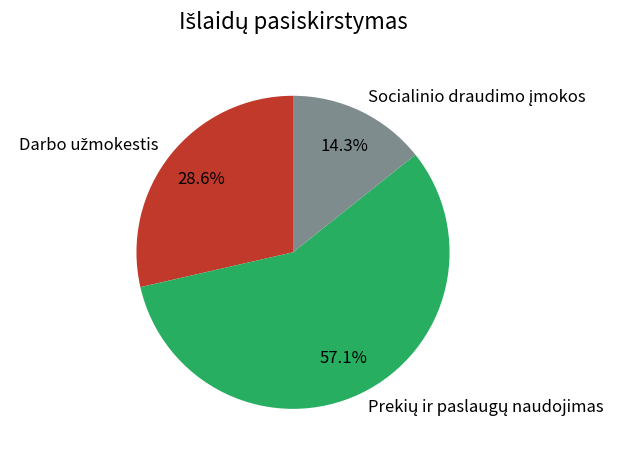

Which slice is the smallest?

Socialinio draudimo įmokos